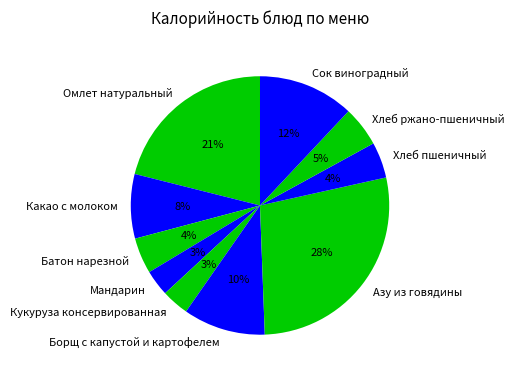

Is it true that Мандарин is 14% of the pie?

False